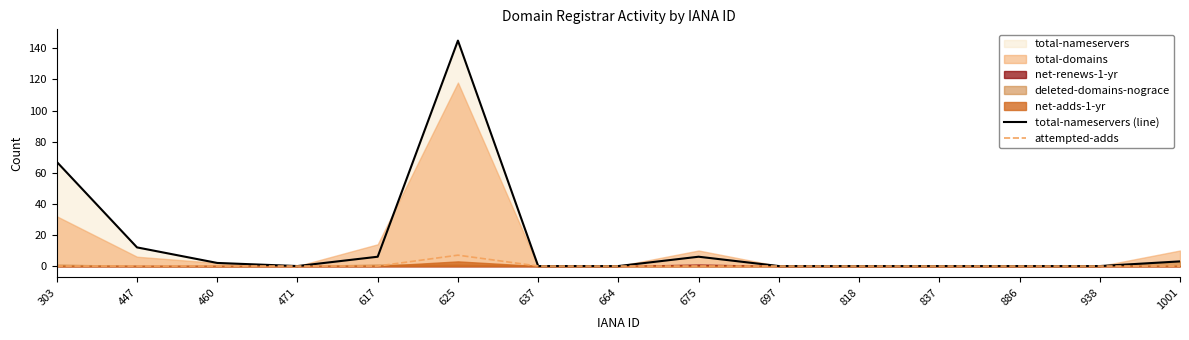

Does the chart have visible grid lines?

No